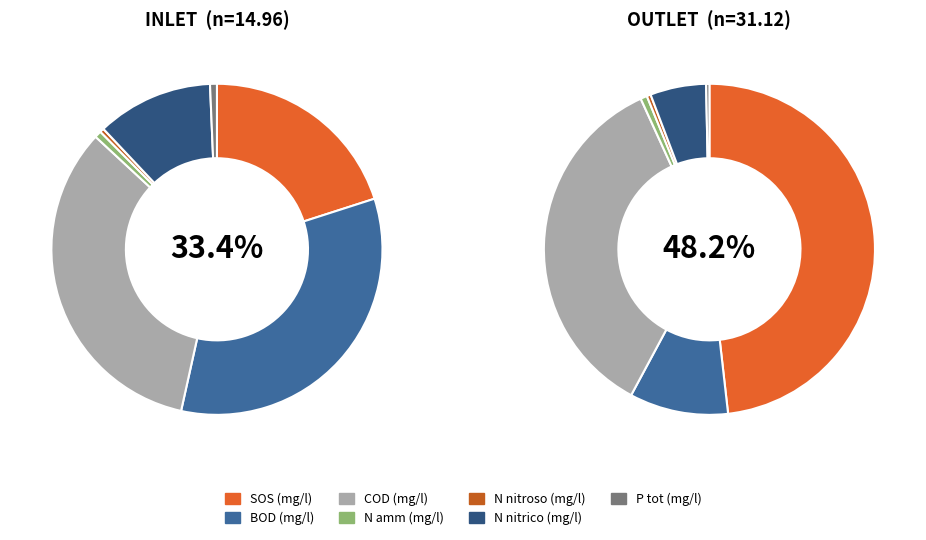

The N nitrico (mg/l) slice represents 18% of the pie. True or false?

False